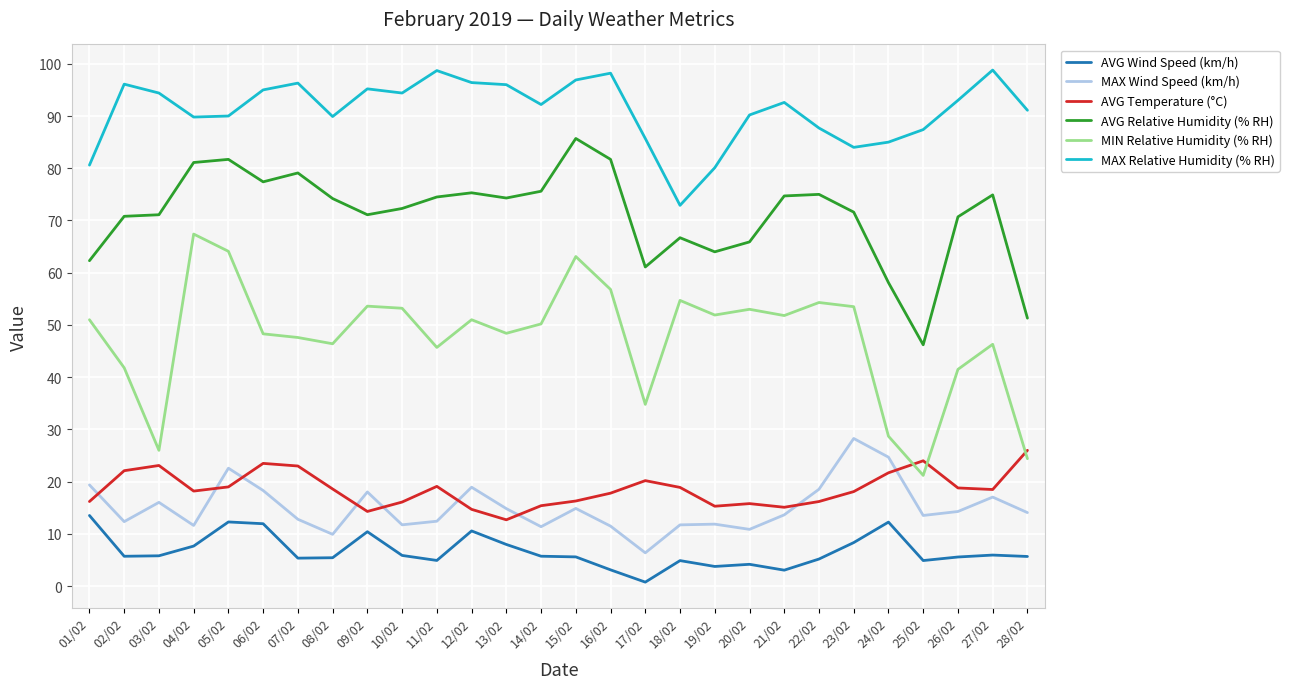

True or false: MIN Relative Humidity (% RH) and AVG Wind Speed (km/h) intersect in this chart.

False